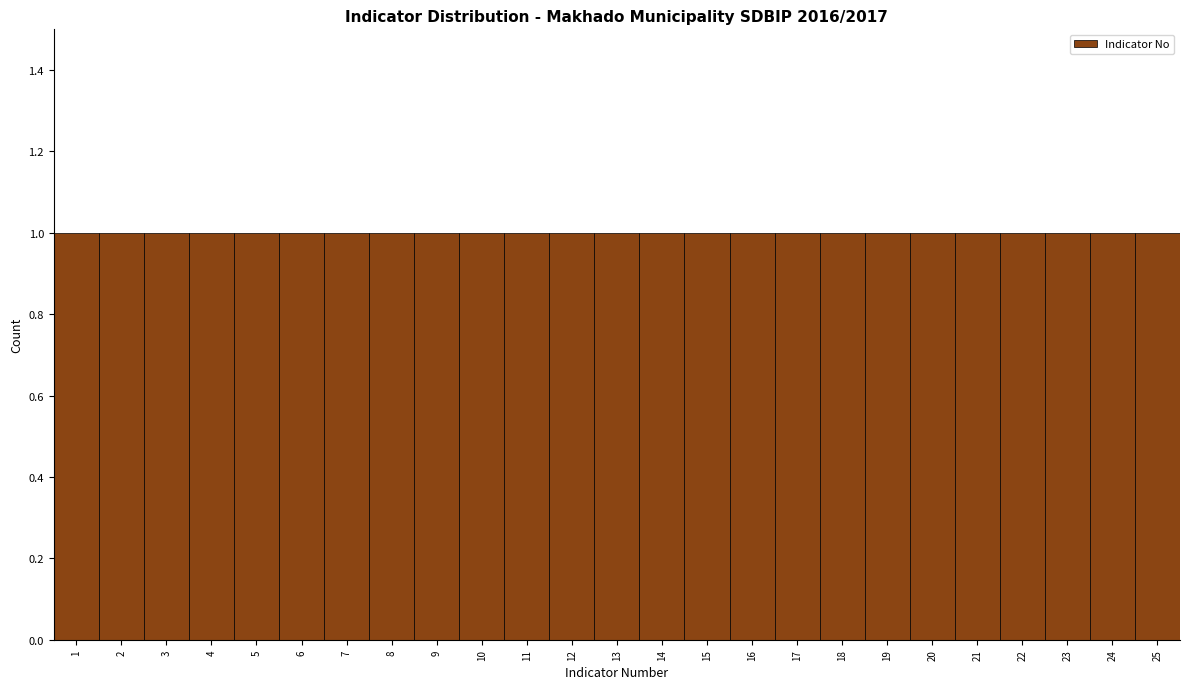

How tall is the bar that spans 22.5 to 23.5 on the x-axis? The values are not printed on the chart, so give them approximately, as read against the axis.

1